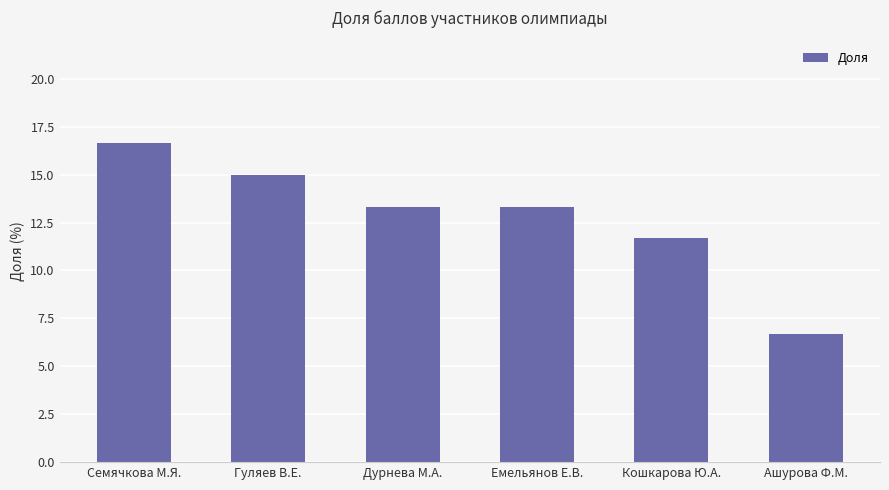

True or false: the data shows 15.0 at Гуляев В.Е..

True